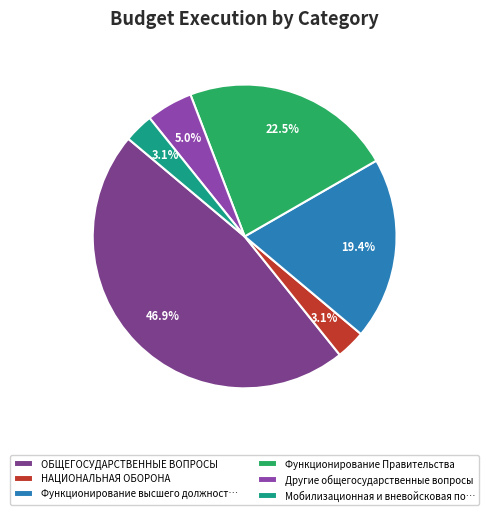

What is the largest slice in the pie chart?

ОБЩЕГОСУДАРСТВЕННЫЕ ВОПРОСЫ